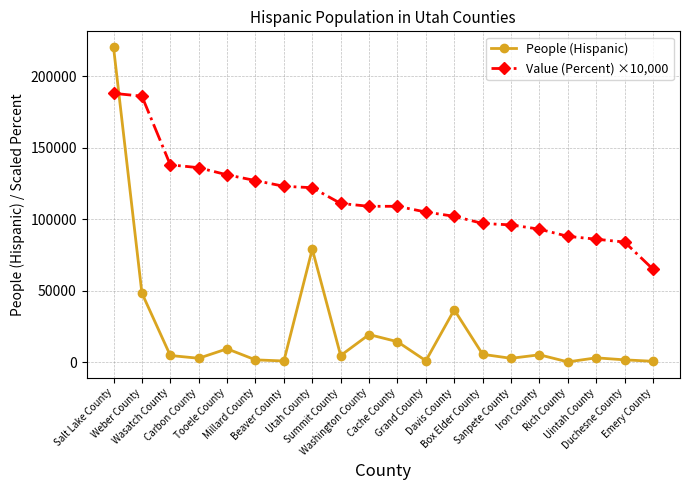

What is the label of the 1st point from the right?

Emery County